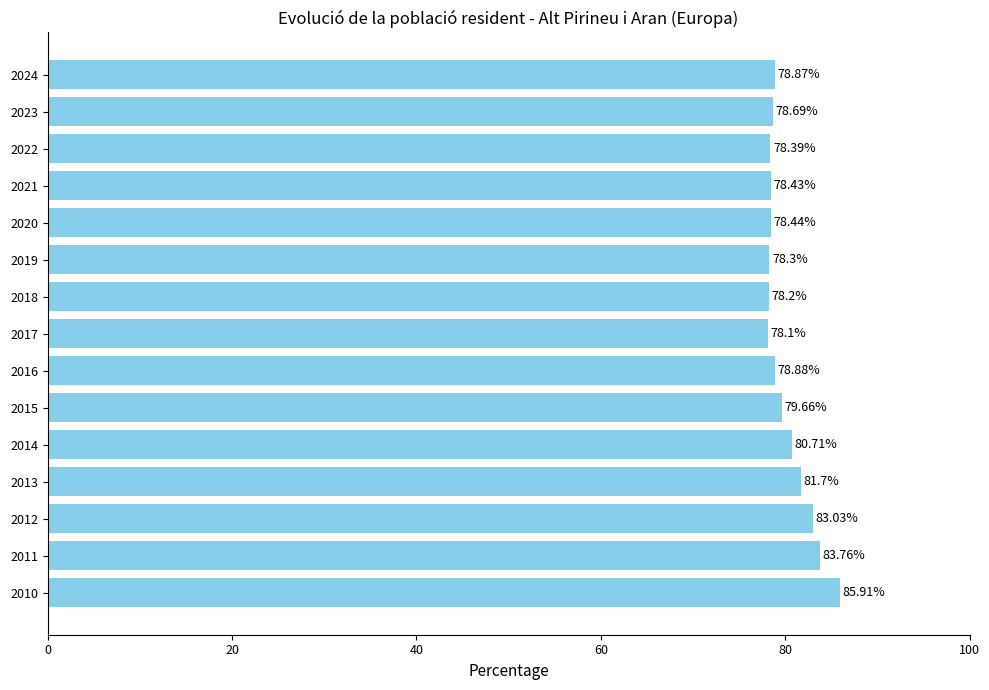

What is the ratio of the value at 2014 to the value at 2019?

1.0